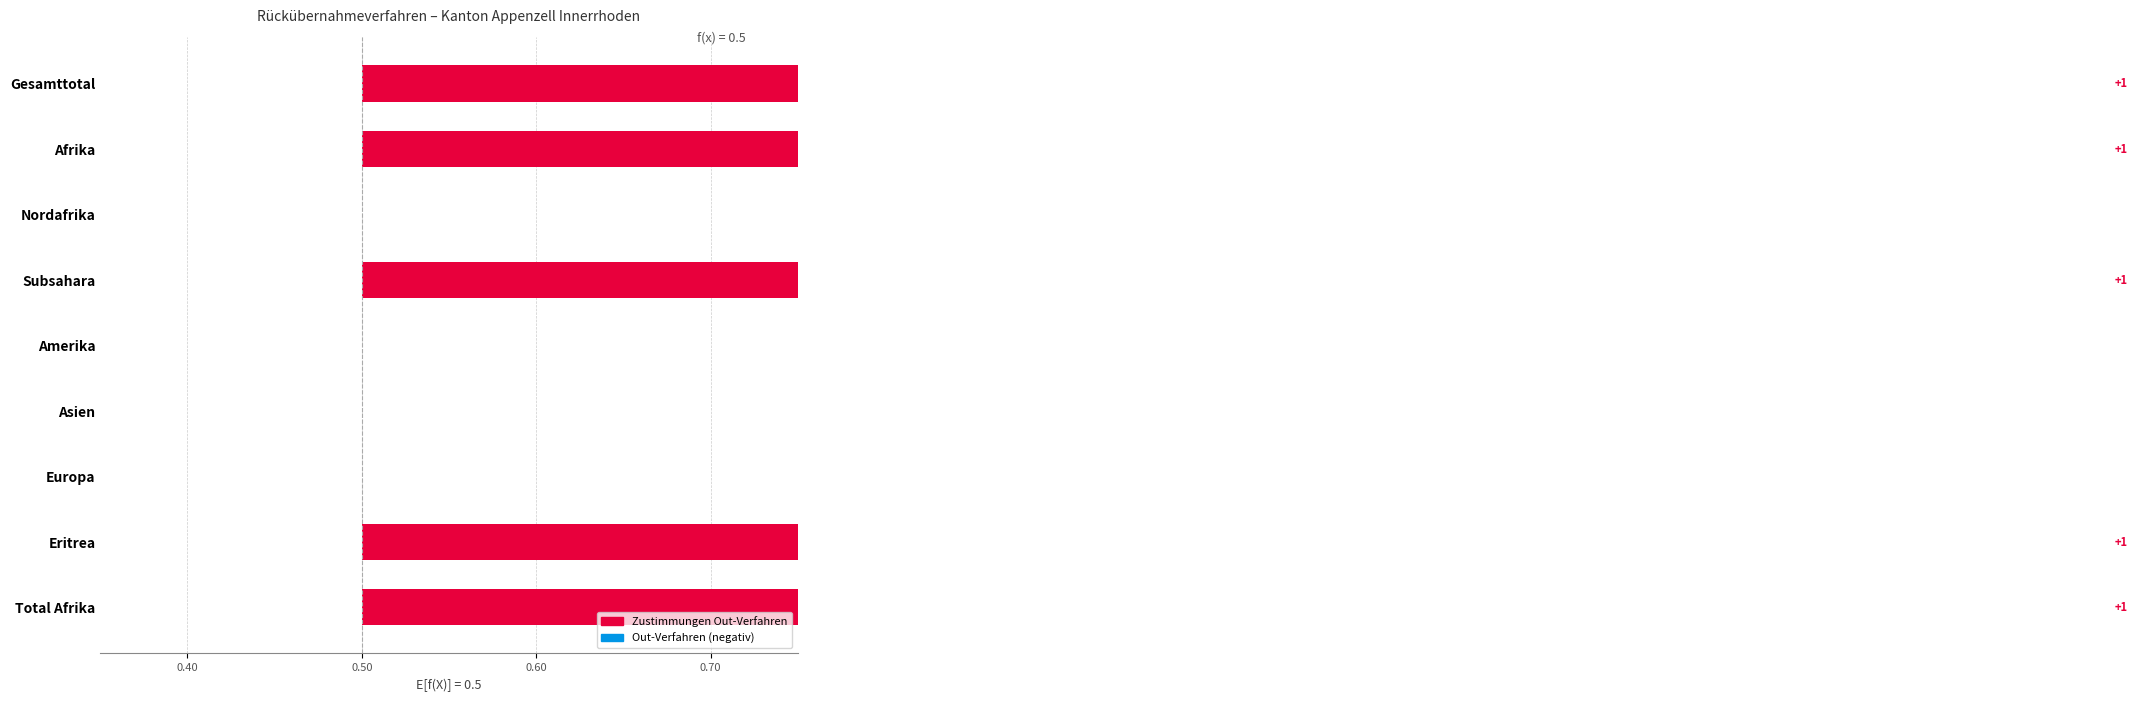

The Überstellungen Out-Verfahren series shows 0 at Afrika. True or false?

True